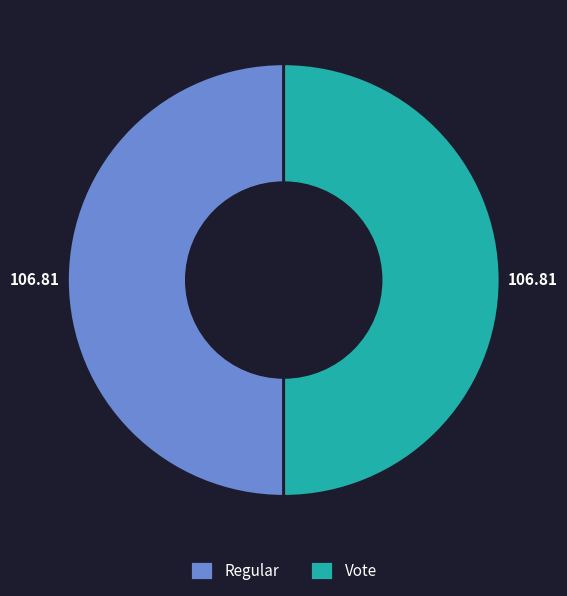

How many segments does this pie chart have?

2